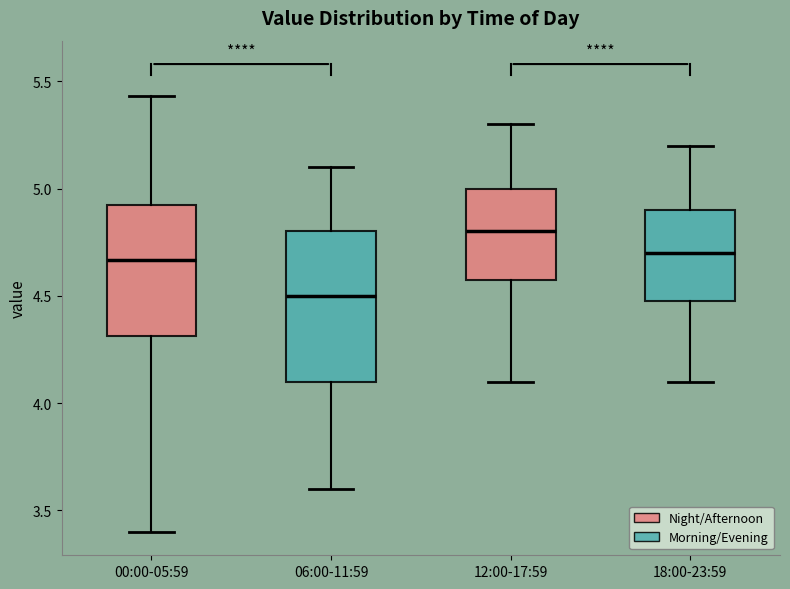

Which box's median line is the highest?

12:00-17:59